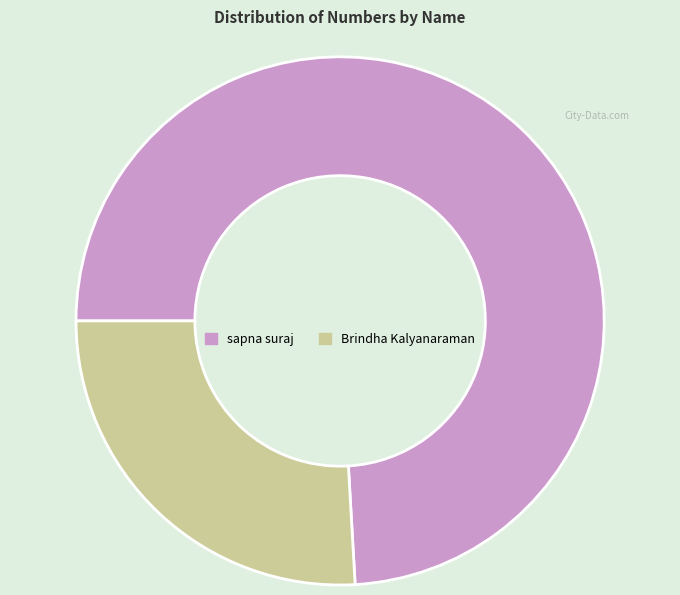

The sapna suraj slice represents 79% of the pie. True or false?

False